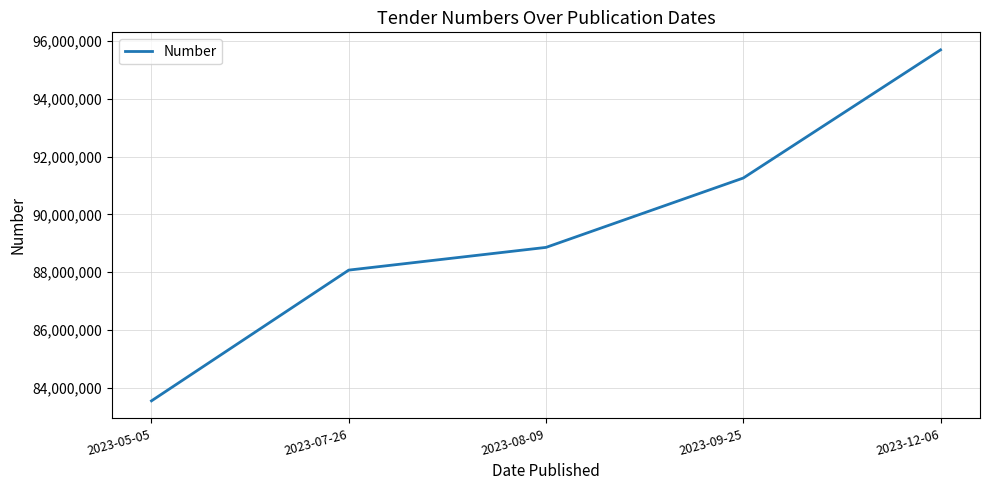

Which category has the highest value across all series?

2023-12-06